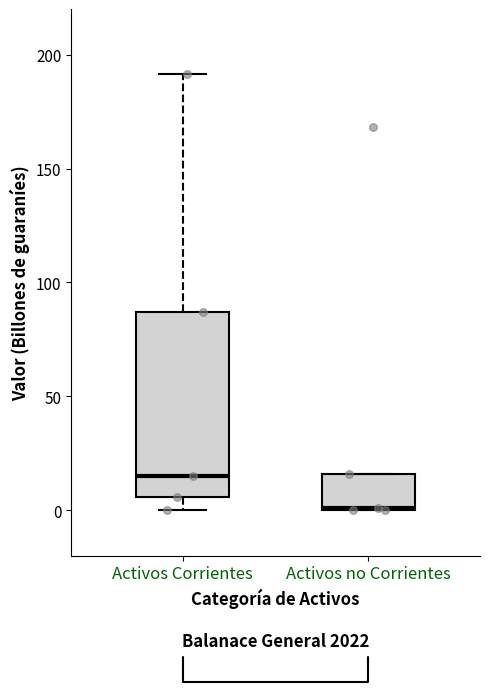

Reading left to right, read every box against the y-axis: the position of its median line, the range the box covers, and the ends of its whiskers. The values are not printed on the chart, so give them approximately, as read against the axis.

Activos Corrientes: median 15, box 5 to 85, whiskers 0 to 190
Activos no Corrientes: median 0, box 0 to 15, whiskers 0 to 15